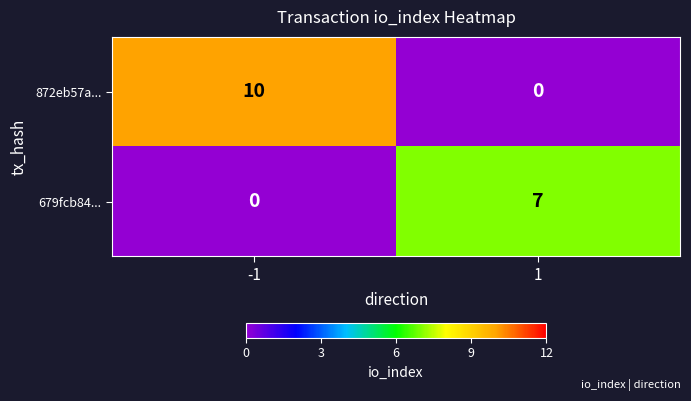

What value does the 679fcb84... series have at 1?

7